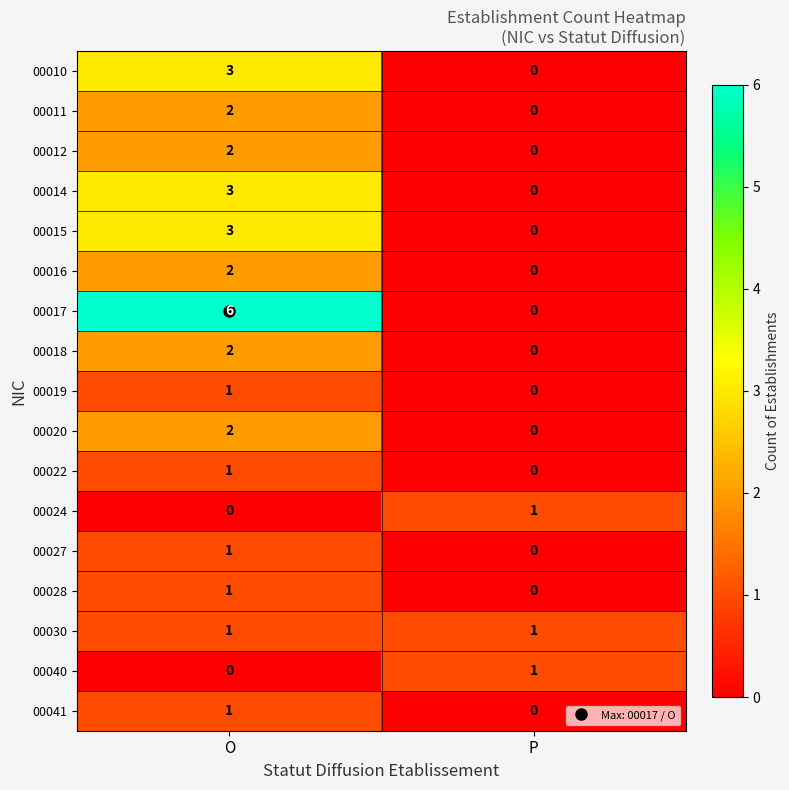

What is the maximum value for 00017?

6